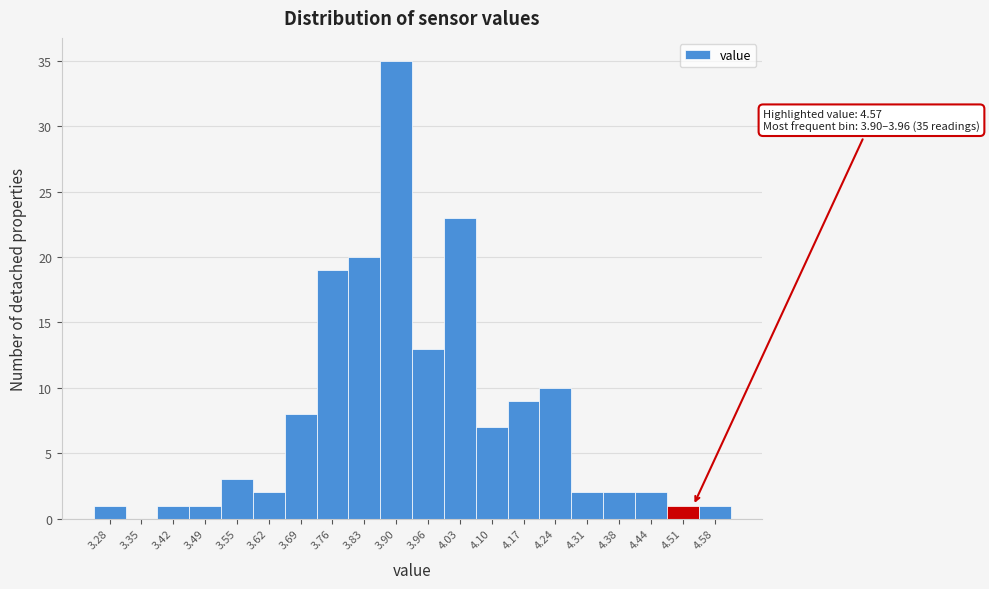

Reading left to right, transcribe all the data shown in this chart.

3.28=1	3.35=0	3.42=1	3.49=1	3.55=3	3.62=2	3.69=8	3.76=19	3.83=20	3.90=35	3.96=13	4.03=23	4.10=7	4.17=9	4.24=10	4.31=2	4.38=2	4.44=2	4.51=1	4.58=1